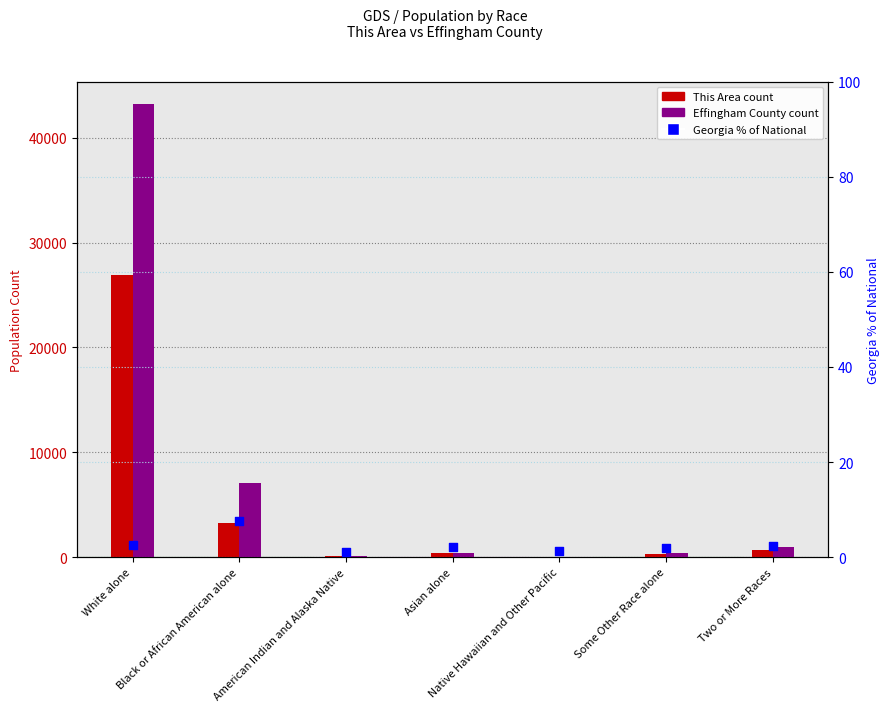

Which series contains the lowest Y value?

Georgia % of National